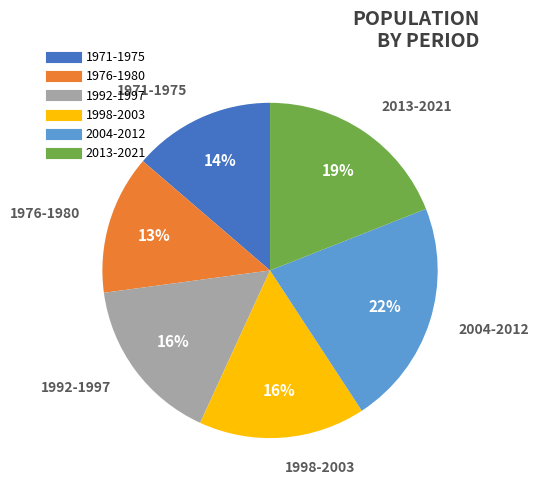

Is there a majority slice in this chart?

No